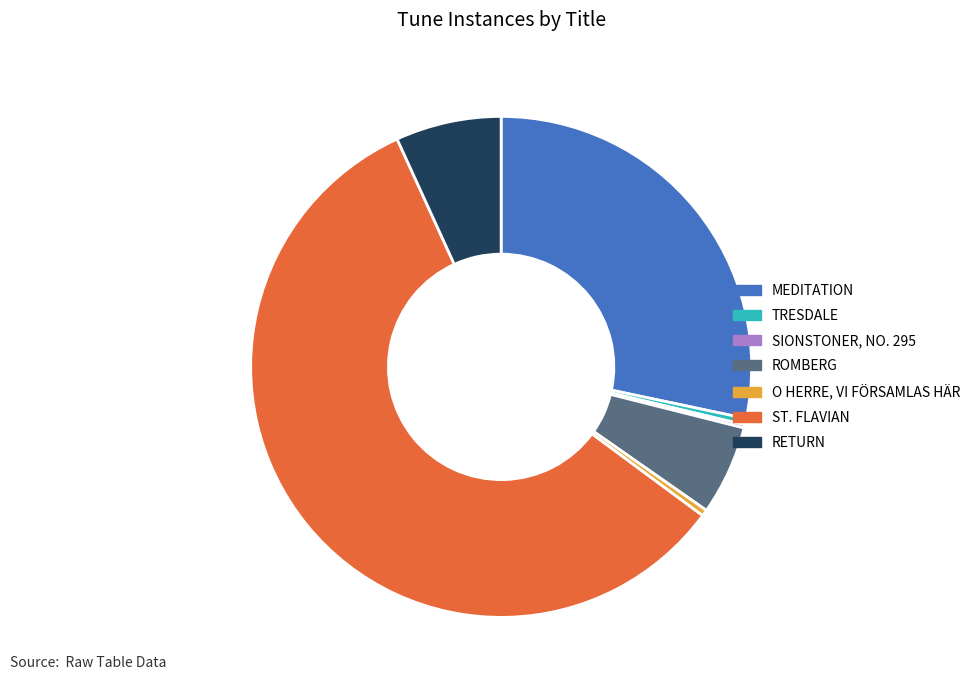

What is the largest slice in the pie chart?

ST. FLAVIAN